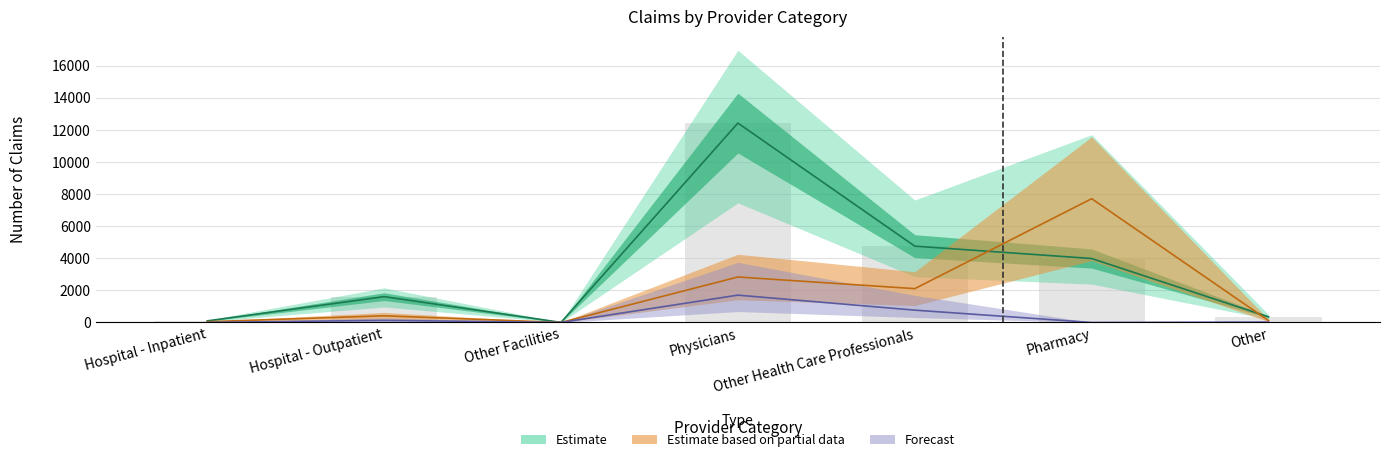

At which category is the sum across all series the highest?

Physicians